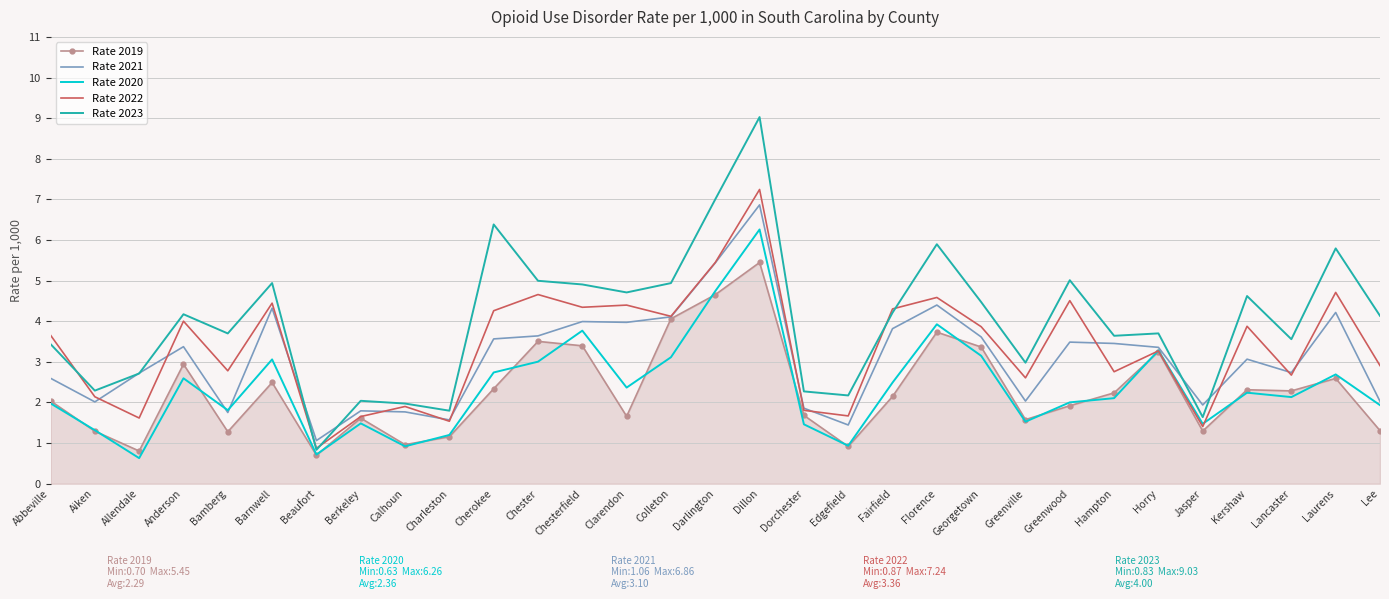

What are all the series names shown in the legend?

Rate 2019, Rate 2021, Rate 2020, Rate 2022, Rate 2023